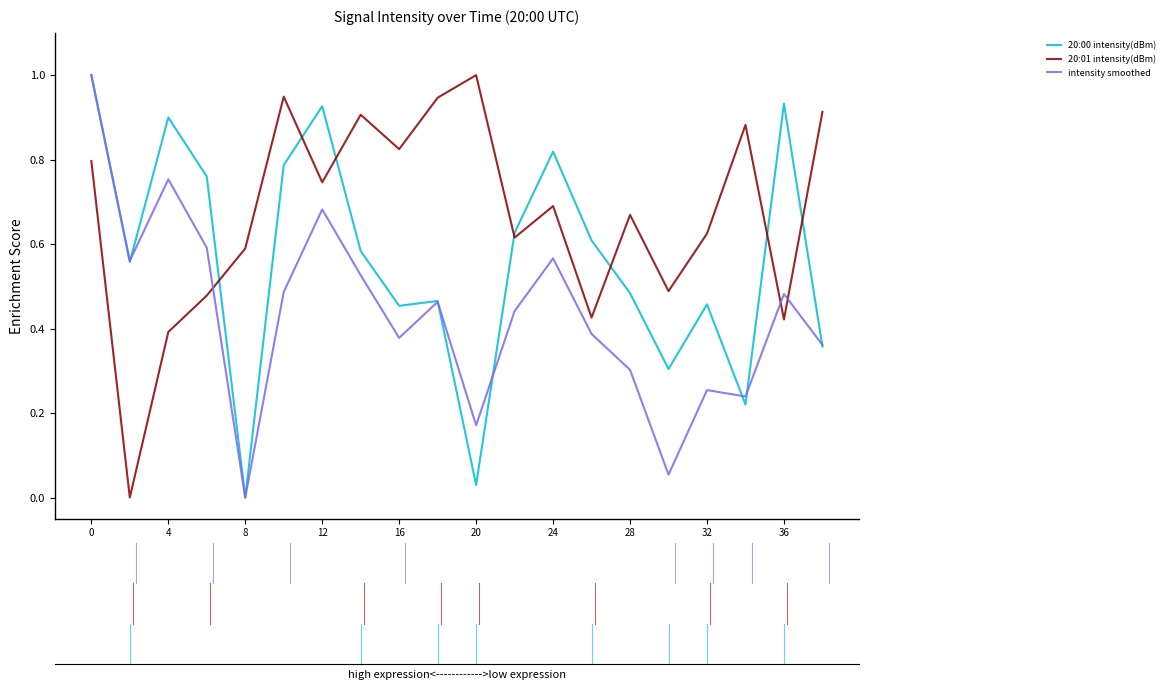

Which series has the largest total across all categories?

20:01 intensity(dBm)